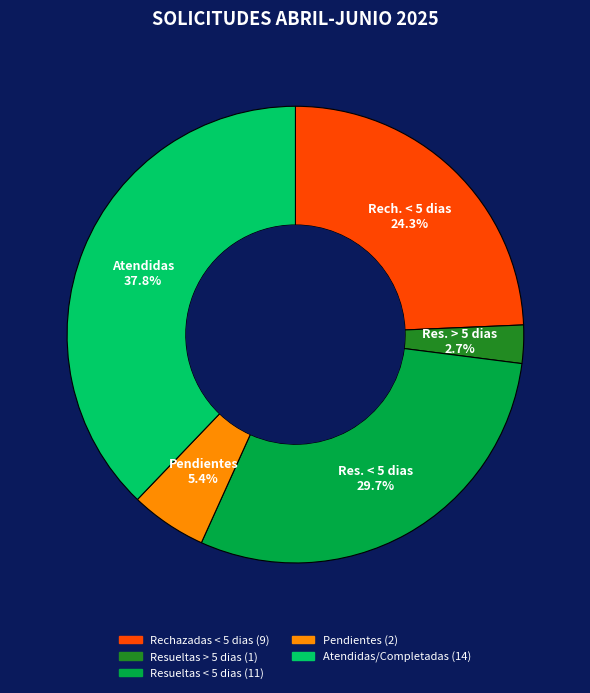

What percentage is the Pendientes slice, to the nearest percent?

5%